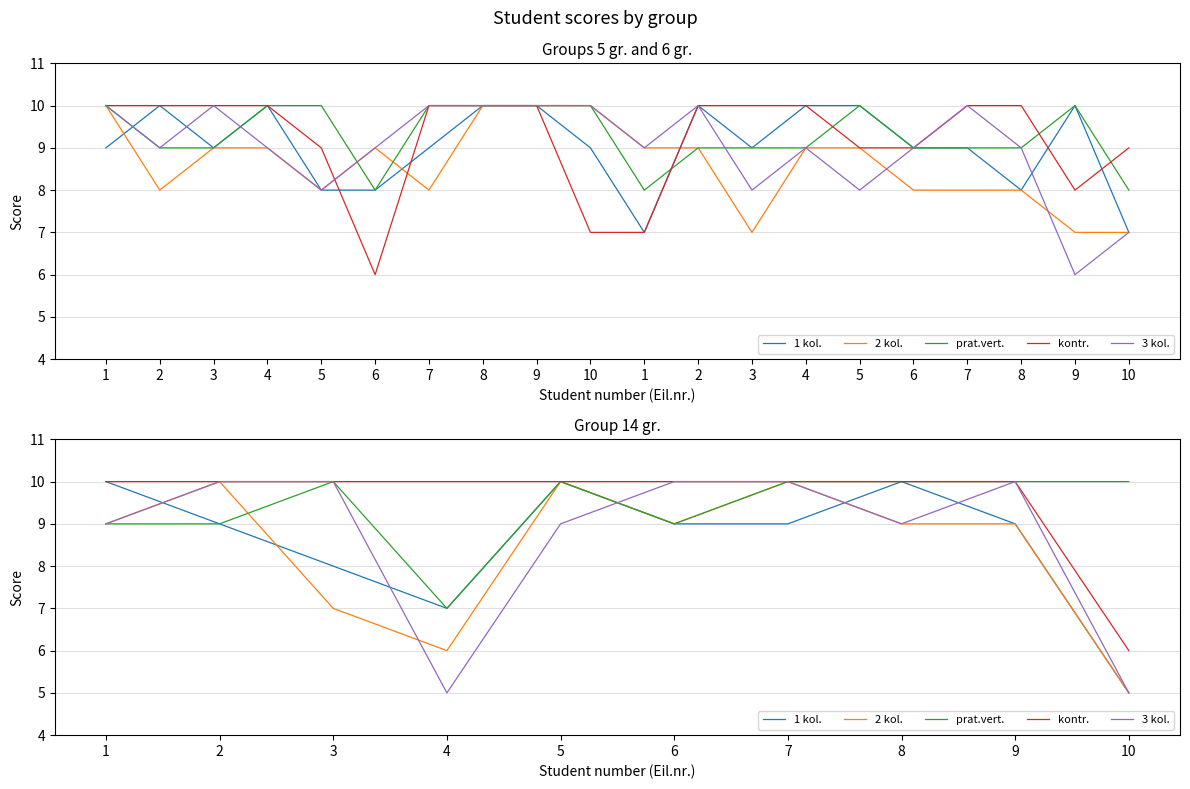

True or false: kontr. and prat.vert. cross at least once.

False